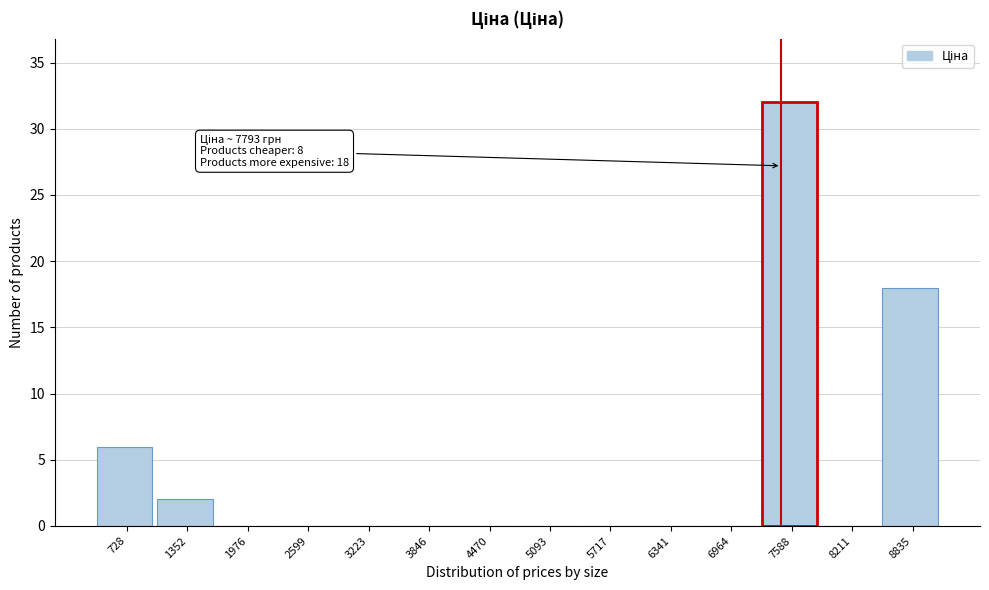

Reading left to right, transcribe all the data shown in this chart.

728=6	1352=2	1976=0	2599=0	3223=0	3846=0	4470=0	5093=0	5717=0	6341=0	6964=0	7588=32	8211=0	8835=18